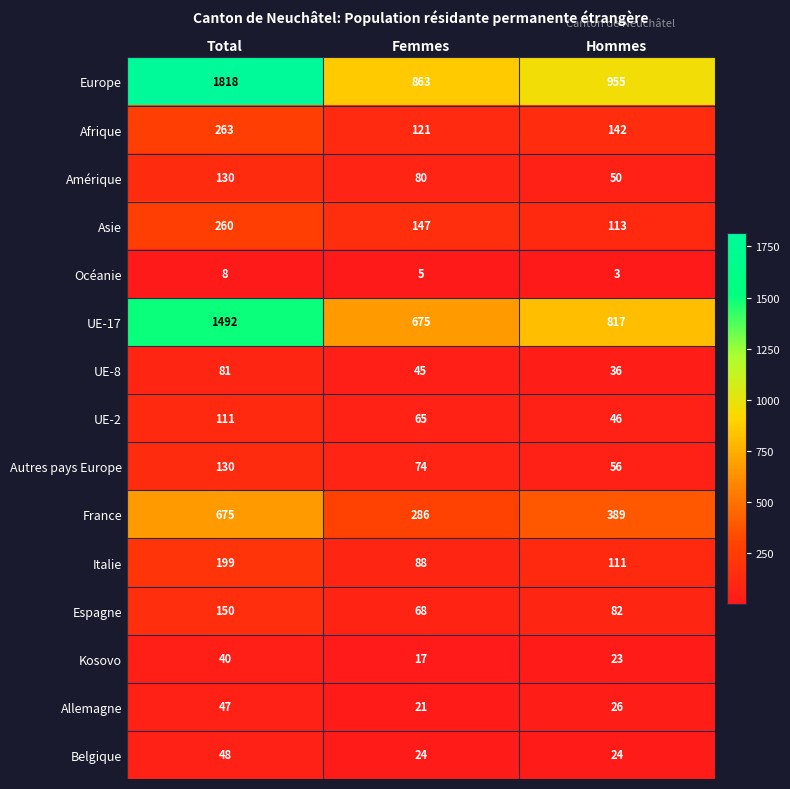

Count the number of categories in the chart.

3